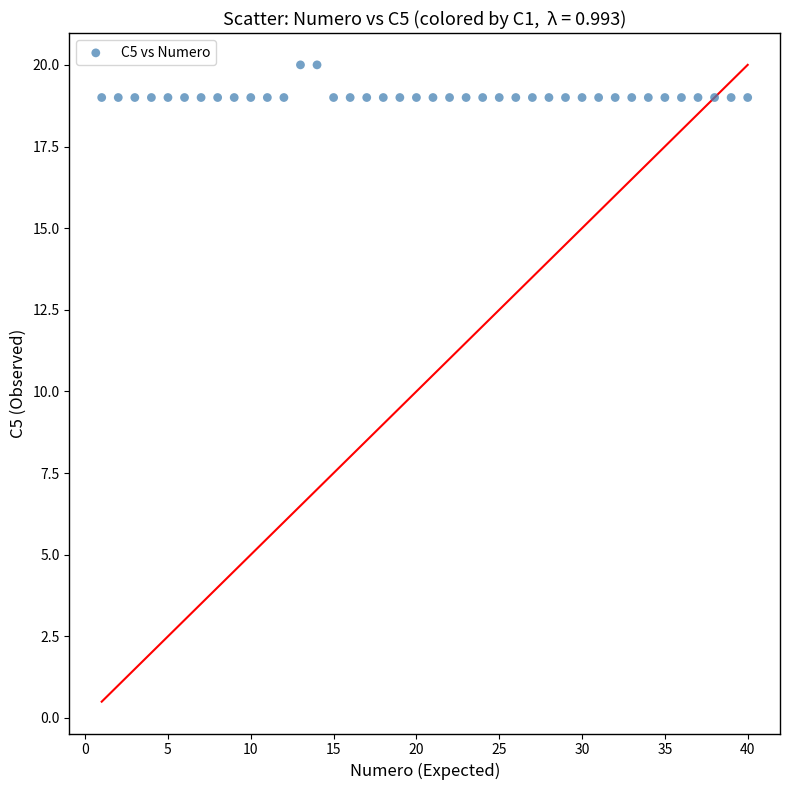

What is the range of X values (max minus min)?

39